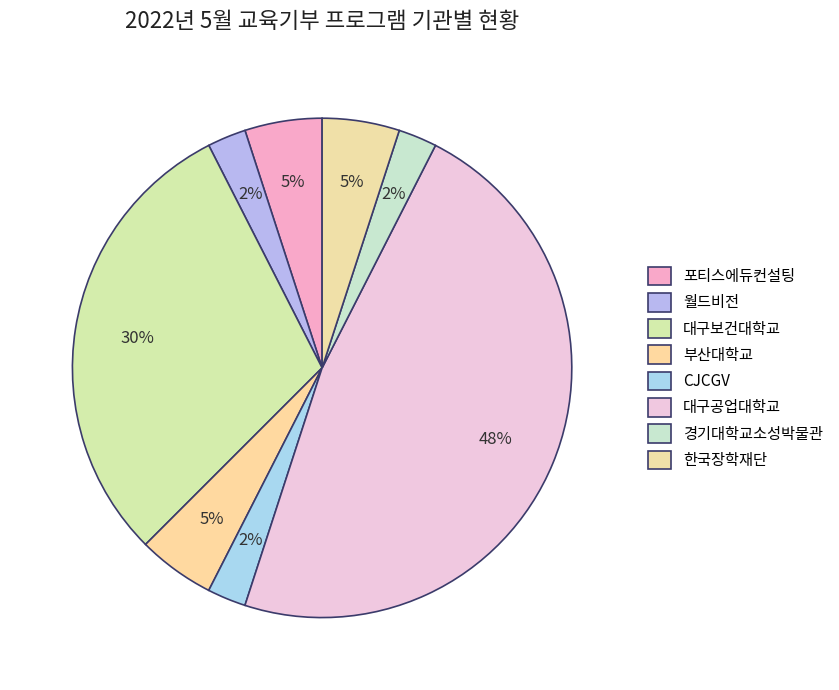

Which category has the biggest portion of the pie?

대구공업대학교